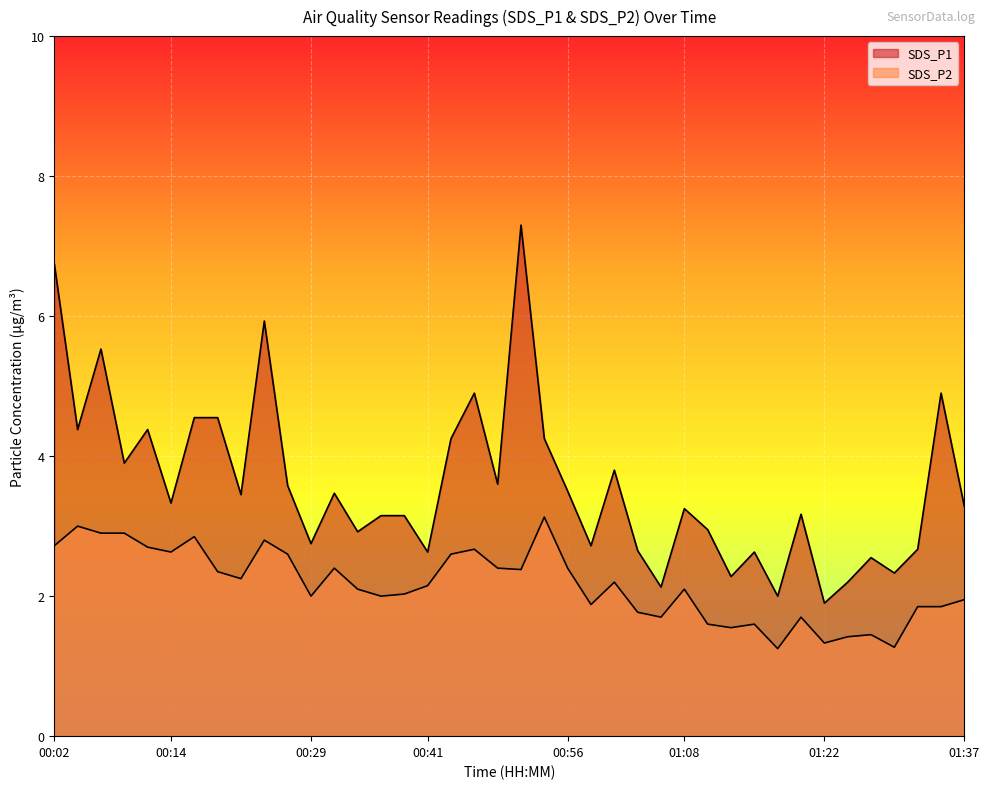

Reading right to left, list all the values displayed in this chart.

SDS_P1: 3.3	4.9	2.7	2.3	2.5	2.2	1.9	3.2	2.0	2.6	2.3	3.0	3.2	2.1	2.6	3.8	2.7	3.5	4.2	7.3	3.6	4.9	4.2	2.6	3.1	3.1	2.9	3.5	2.8	3.6	5.9	3.5	4.5	4.5	3.3	4.4	3.9	5.5	4.4	6.8
SDS_P2: 1.9	1.9	1.9	1.3	1.4	1.4	1.3	1.7	1.2	1.6	1.6	1.6	2.1	1.7	1.8	2.2	1.9	2.4	3.1	2.4	2.4	2.7	2.6	2.1	2.0	2.0	2.1	2.4	2.0	2.6	2.8	2.2	2.4	2.9	2.6	2.7	2.9	2.9	3.0	2.7